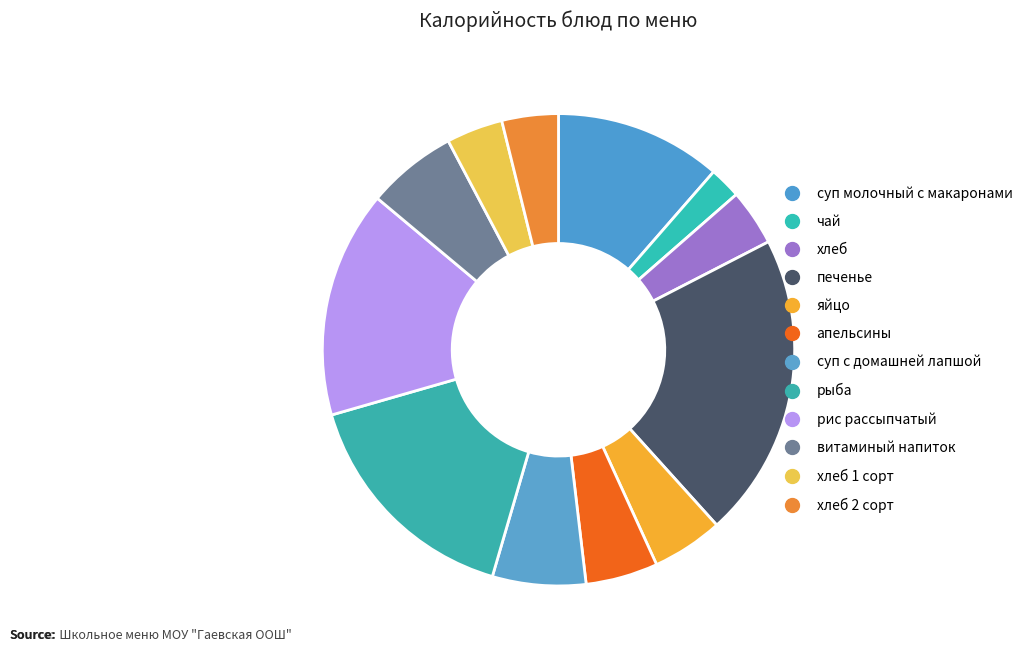

Count the number of slices in the pie.

12